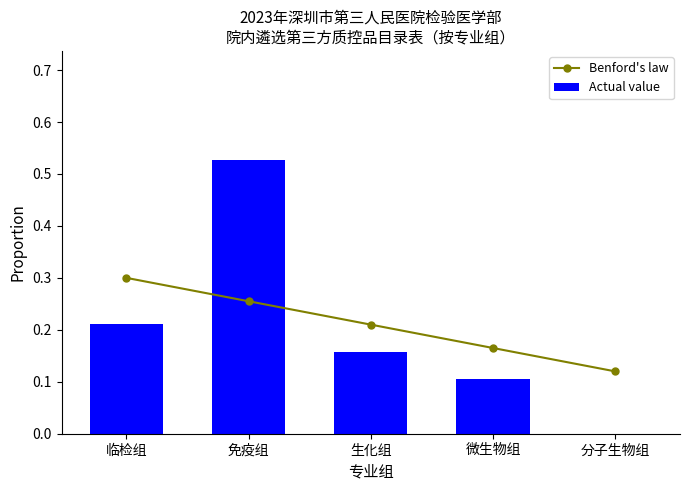

What is the label of the 1st bar from the right?

分子生物组